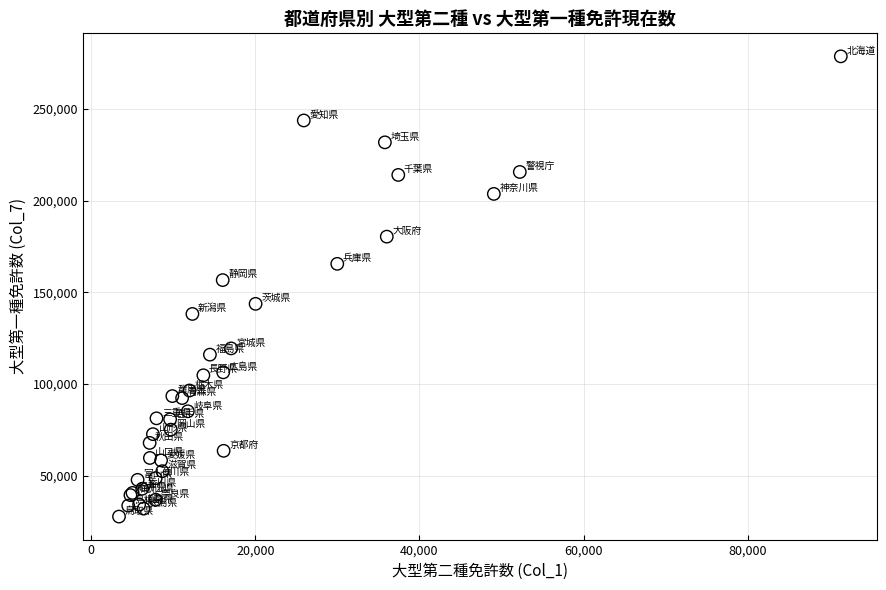

What Y value in the scatter plot is closest to 153185?

156654